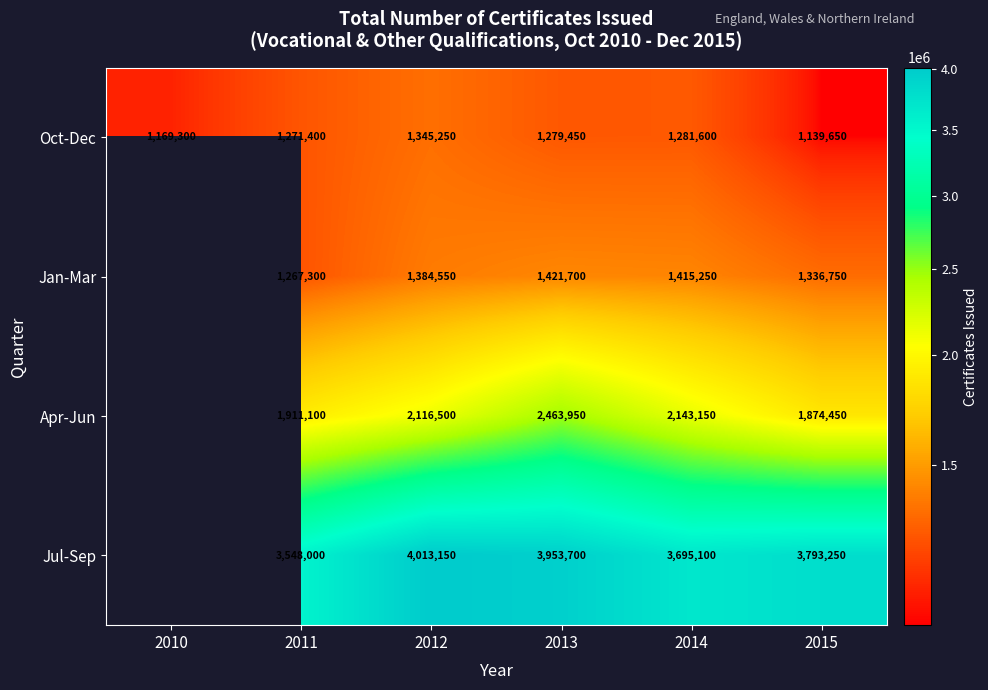

What is the sum of the Oct-Dec values at 2014 and 2012?

2626850